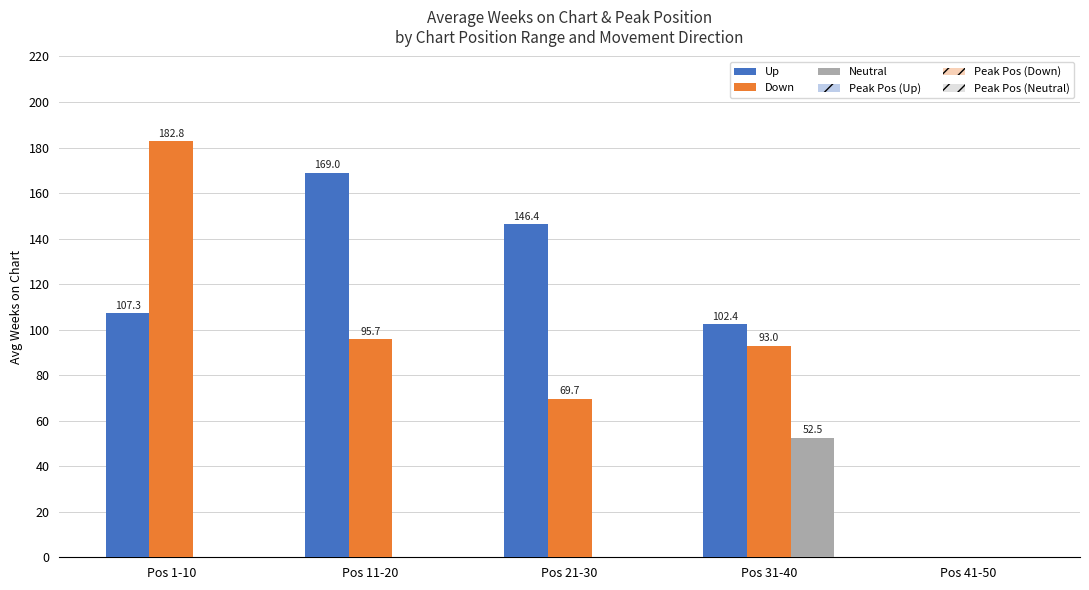

How many data points does each series have?

5